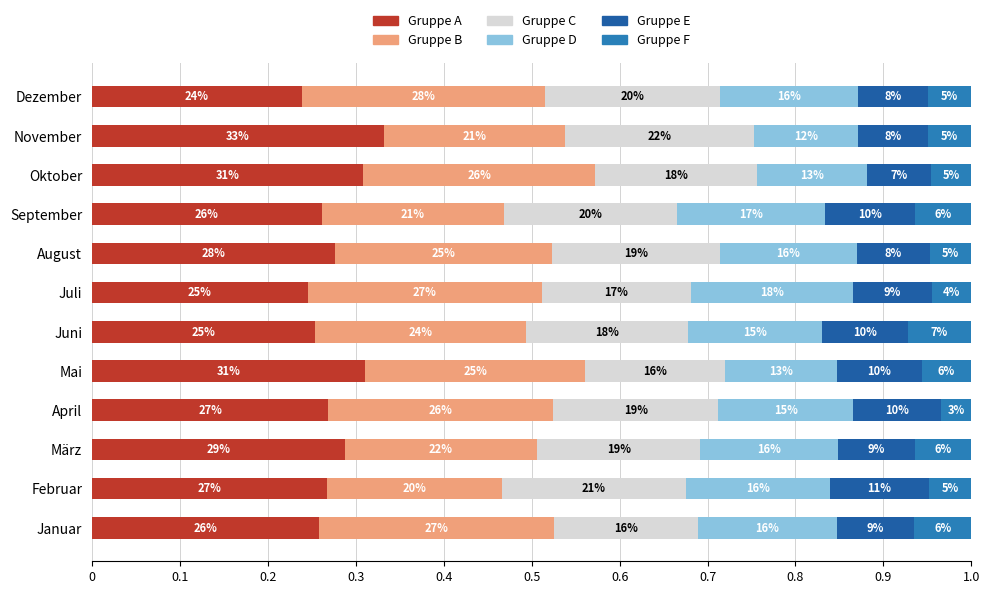

What is the value of the Gruppe F bar at the 5th from the left?

0.1